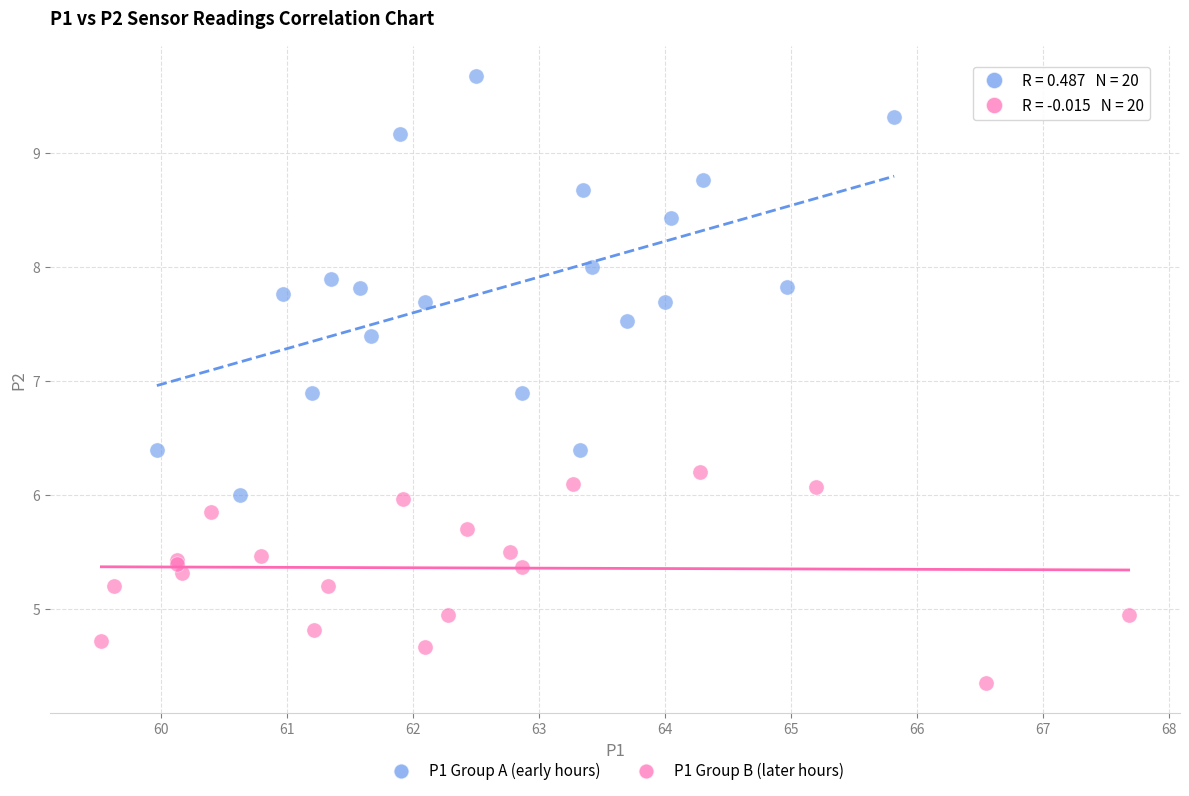

Which series has the largest Y range (max minus min)?

P1 Group A (early hours)